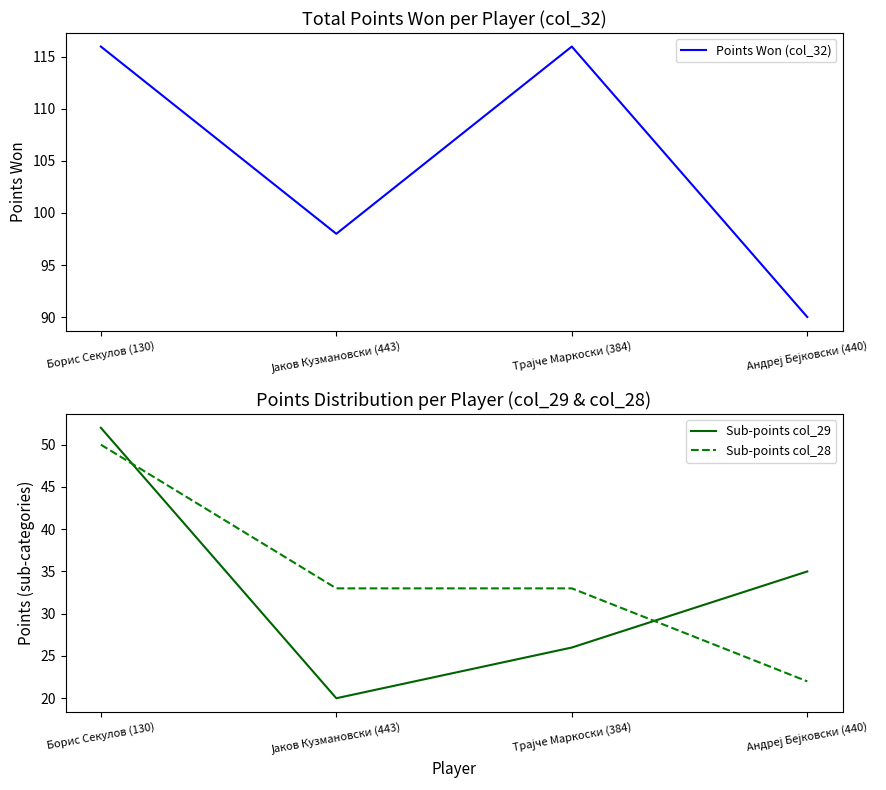

Reading right to left, extract all data points from this chart.

Points Won (col_32): 90	116	98	116
Sub-points col_29: 35	26	20	52
Sub-points col_28: 22	33	33	50